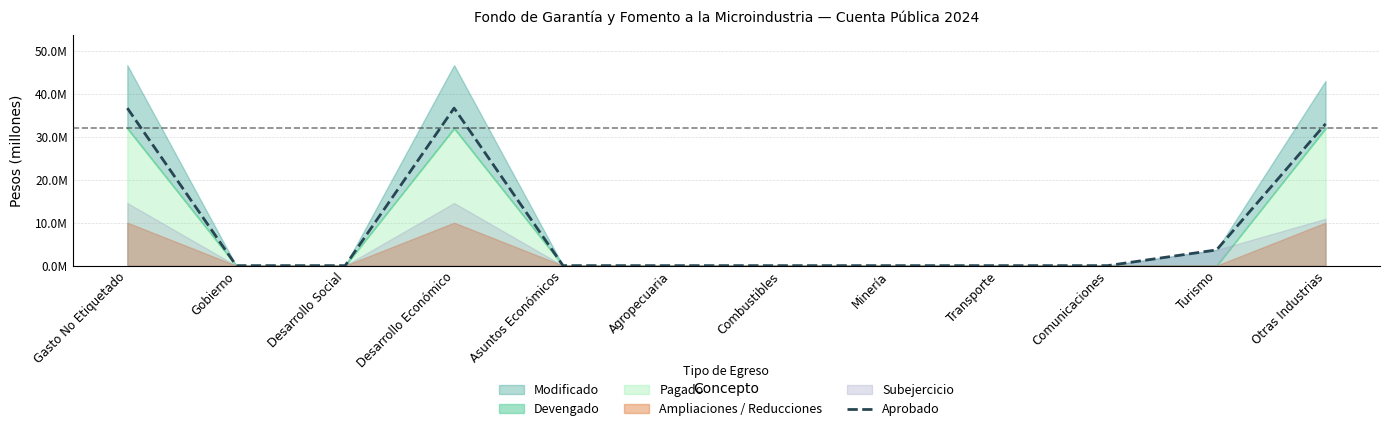

Does the chart display data point markers on the line(s)?

No